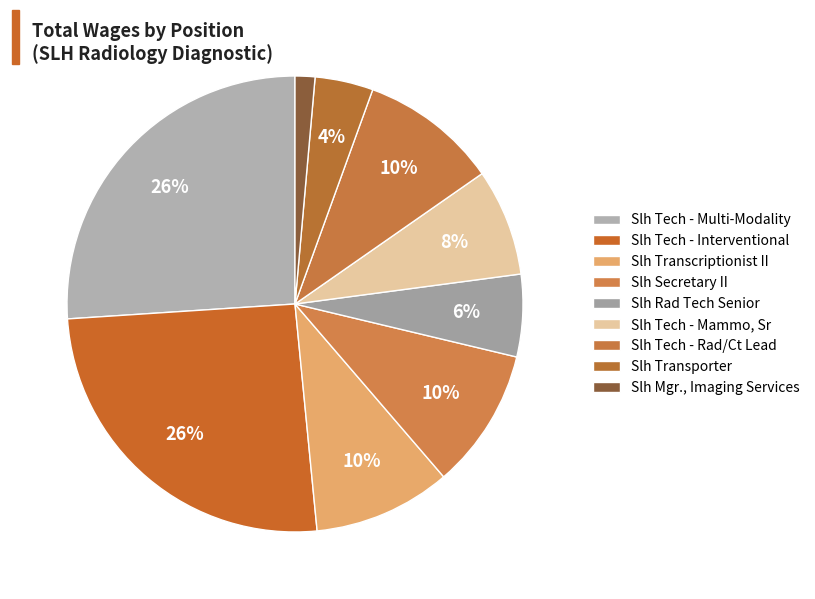

Which category has the biggest portion of the pie?

Slh Tech - Multi-Modality